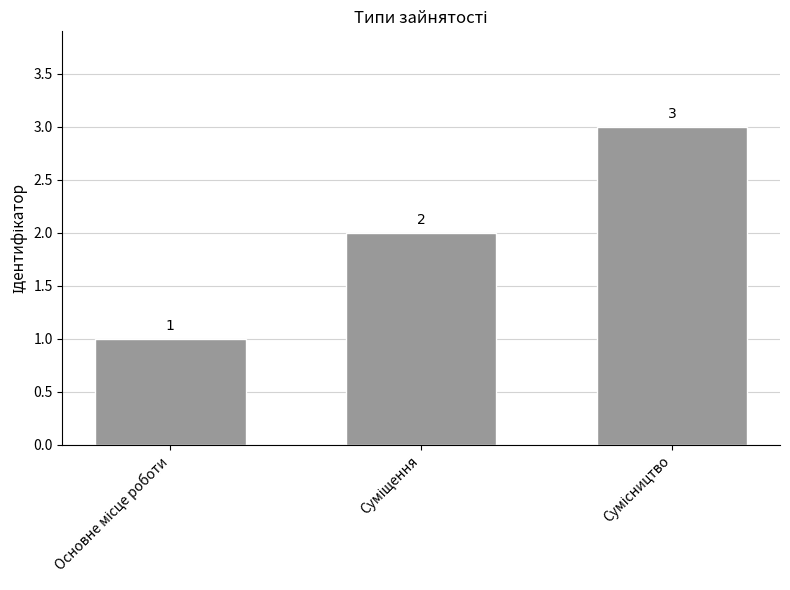

What is the smallest value displayed?

1